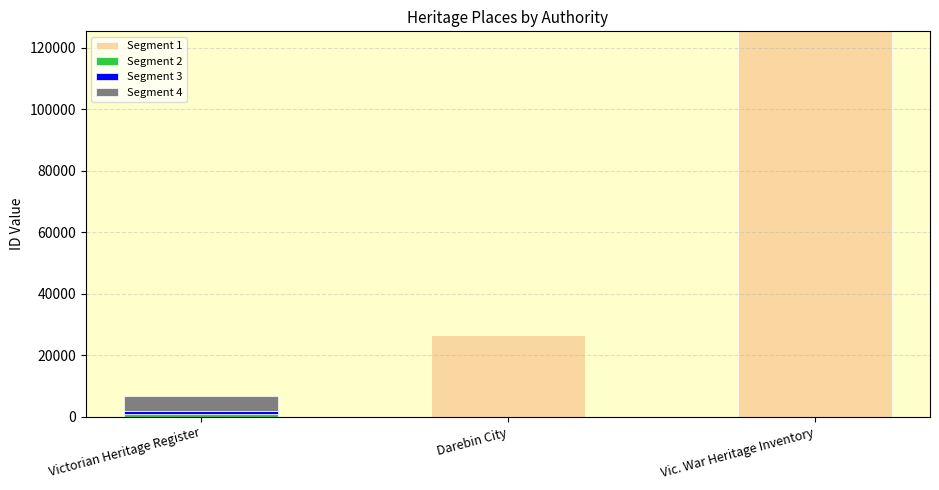

What is the total value across all series at Victorian Heritage Register?

6649